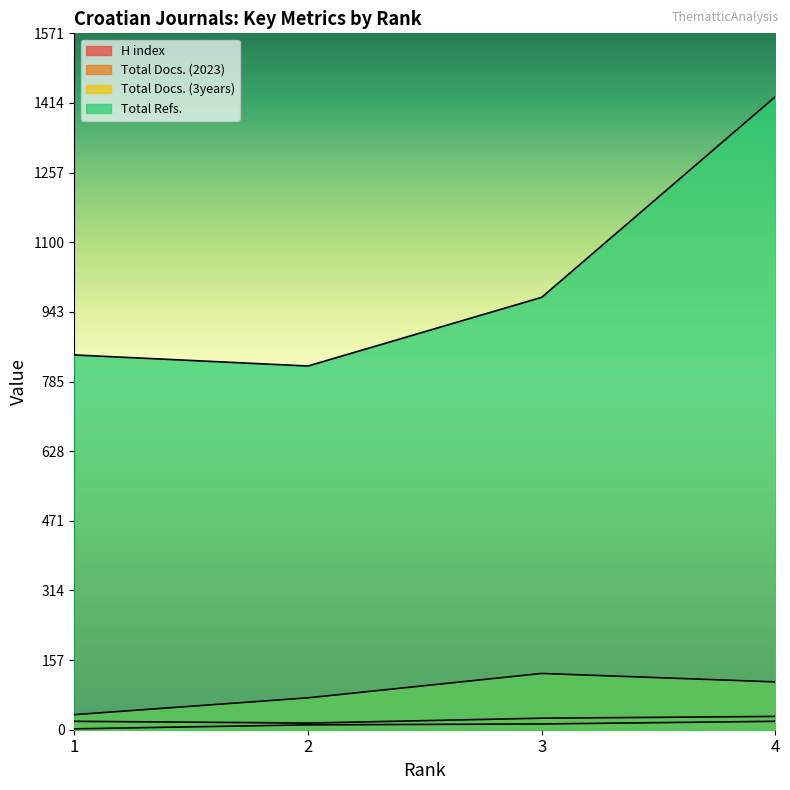

The value of Total Docs. (3years) at 1 is 50. True or false?

False